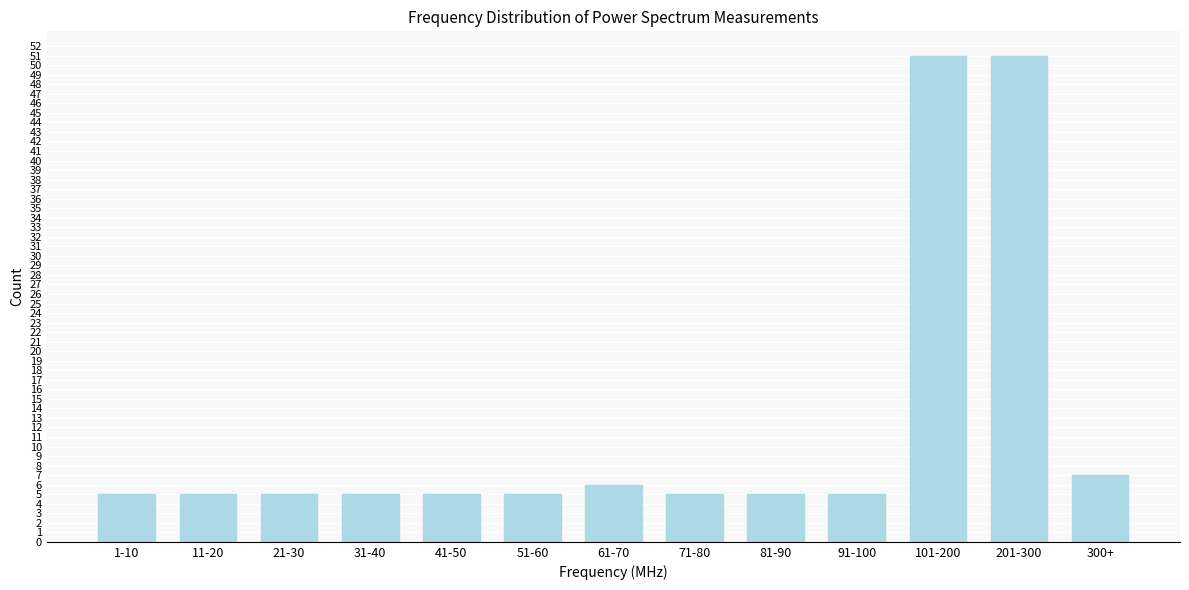

Reading left to right, extract all data points from this chart.

1-10=5	11-20=5	21-30=5	31-40=5	41-50=5	51-60=5	61-70=6	71-80=5	81-90=5	91-100=5	101-200=51	201-300=51	300+=7